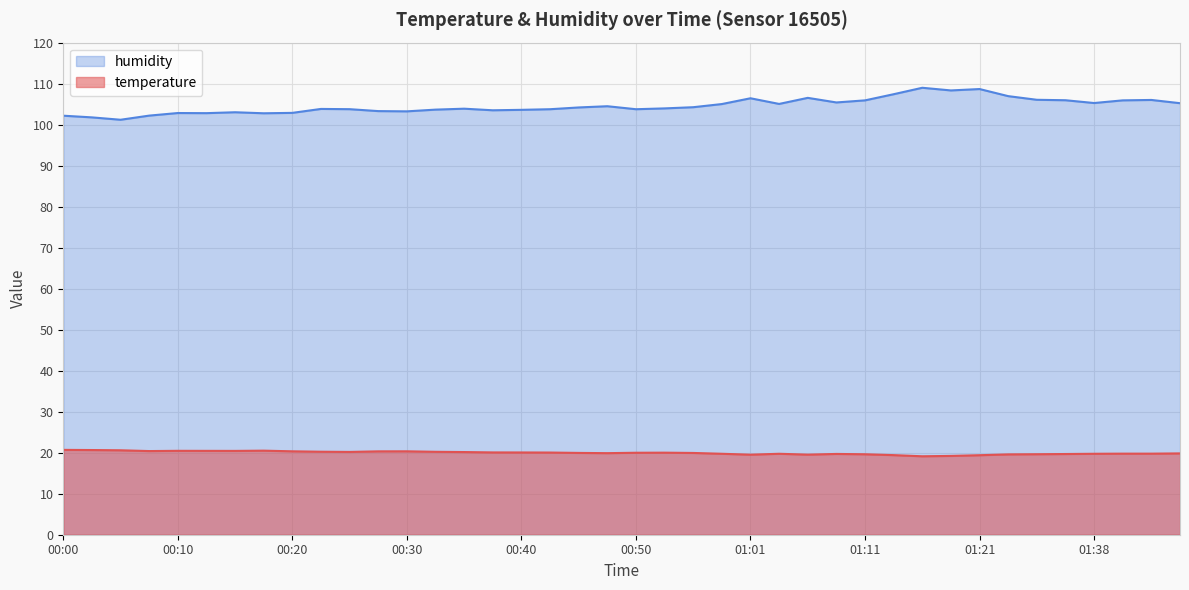

What is the sum of the temperature values at 00:20 and 01:30?

39.9